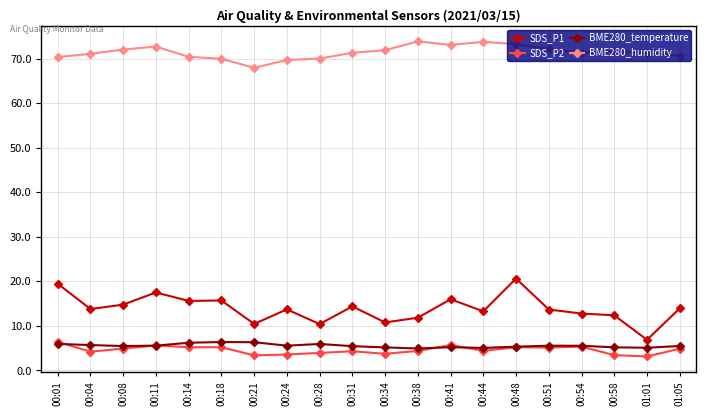

What is the label of the 3rd point from the left?

00:08